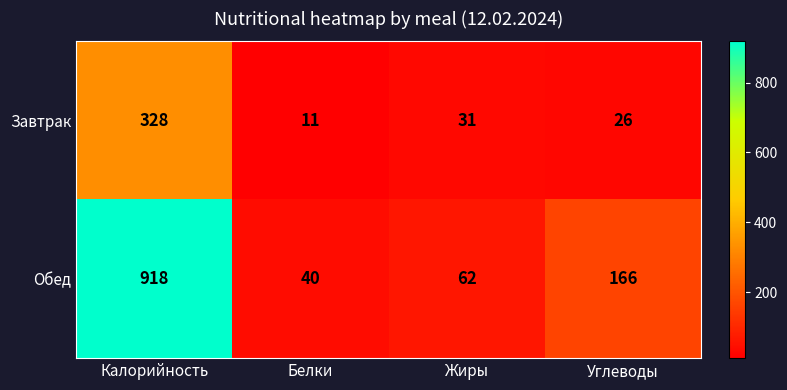

Reading left to right, what are all the values shown in this chart?

Завтрак: 328	11	31	26
Обед: 918	40	62	166